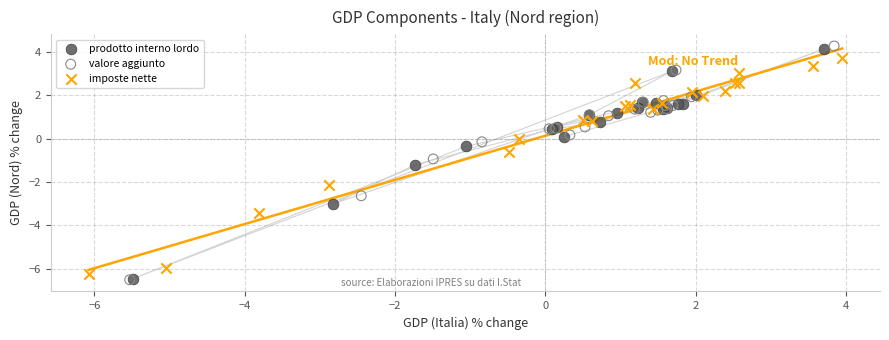

What are all the series names shown in the legend?

prodotto interno lordo, valore aggiunto, imposte nette